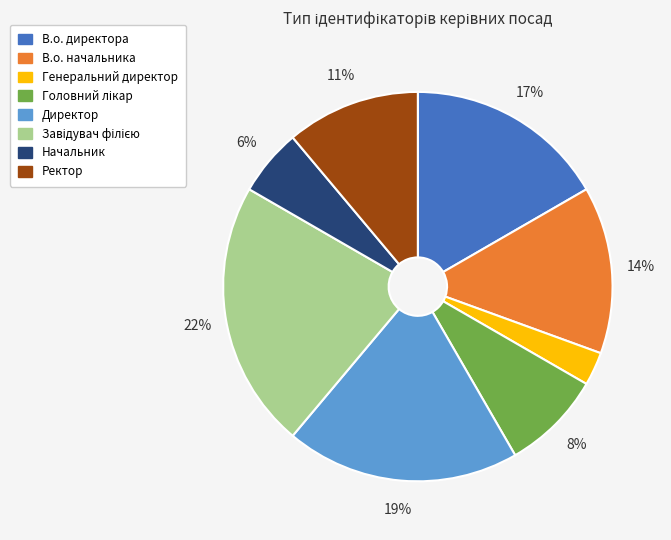

Which has a higher value, Директор or Генеральний директор?

Директор